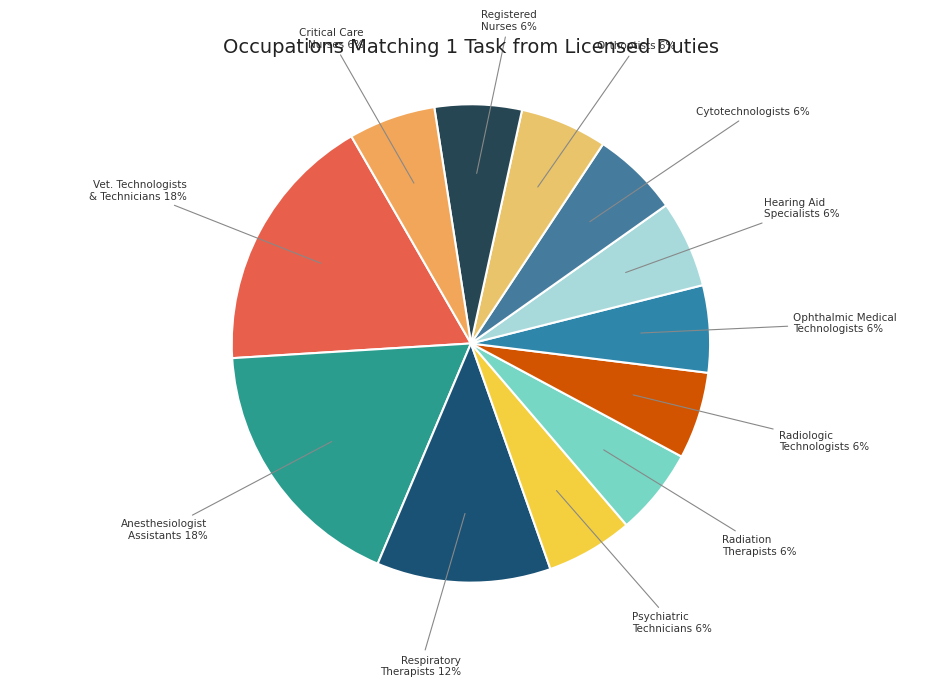

To the nearest percent, what portion does Psychiatric Technicians represent?

6%